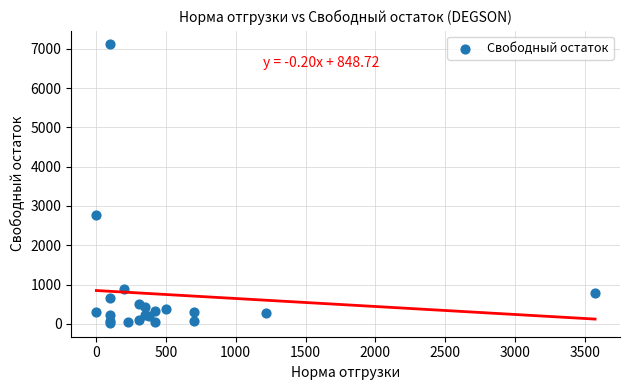

What Y value in the scatter plot is closest to 3568?

2777